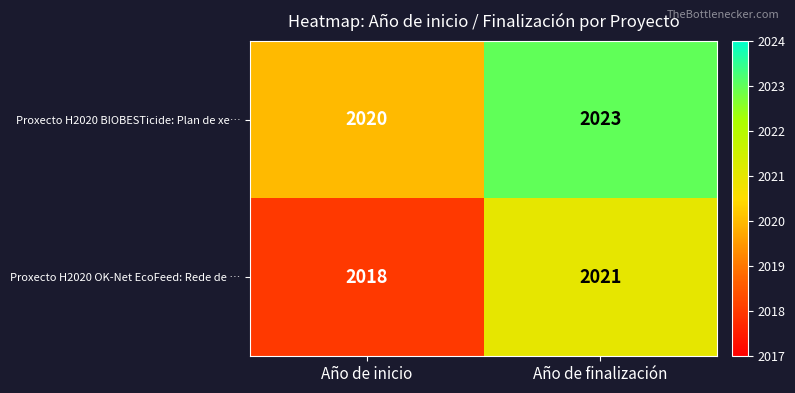

The value of Proxecto H2020 OK-Net EcoFeed: Rede de … at Año de finalización is 2021. True or false?

True